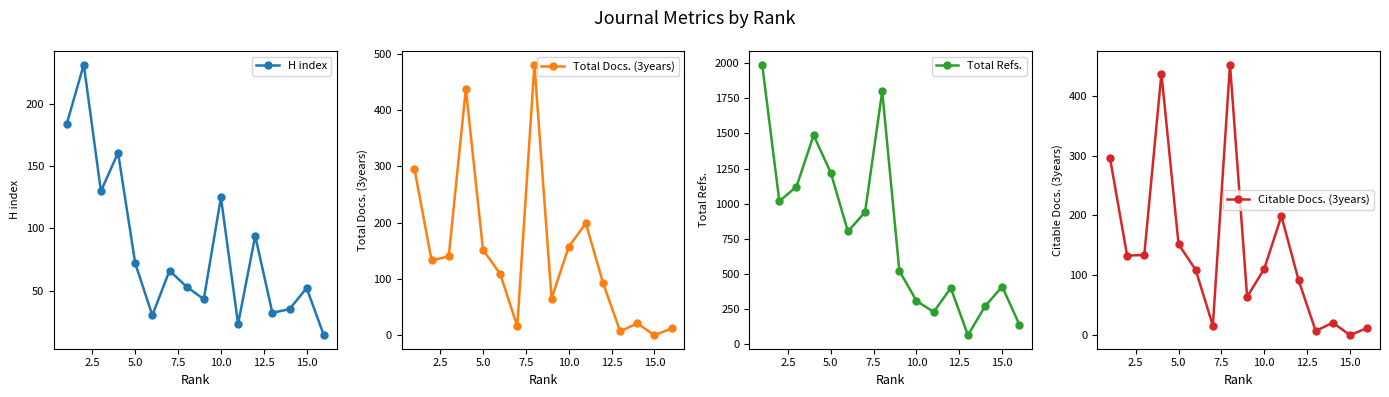

Does the chart have visible grid lines?

No